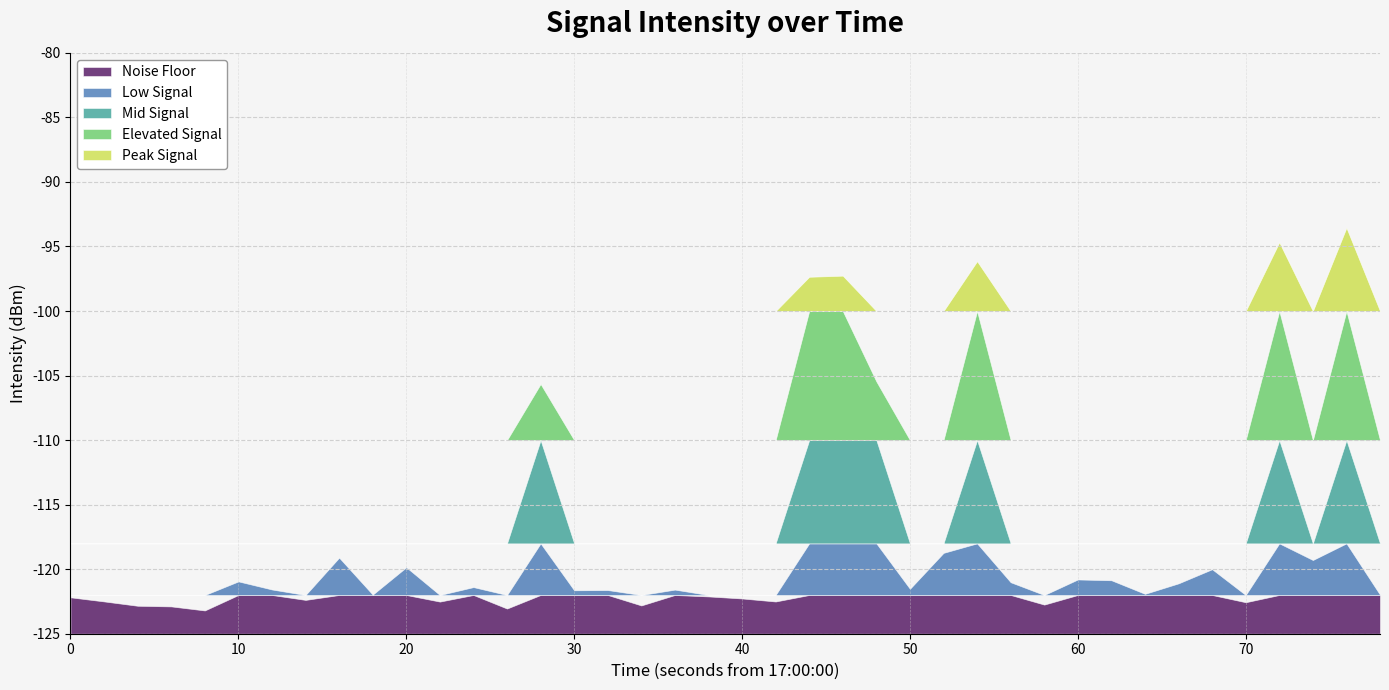

List the labels in order of value, smallest first.

4, 13, 3, 2, 17, 29, 35, 11, 21, 1, 7, 20, 0, 19, 39, 9, 32, 15, 16, 18, 6, 25, 12, 33, 28, 5, 31, 30, 34, 10, 37, 8, 26, 14, 24, 22, 23, 27, 36, 38